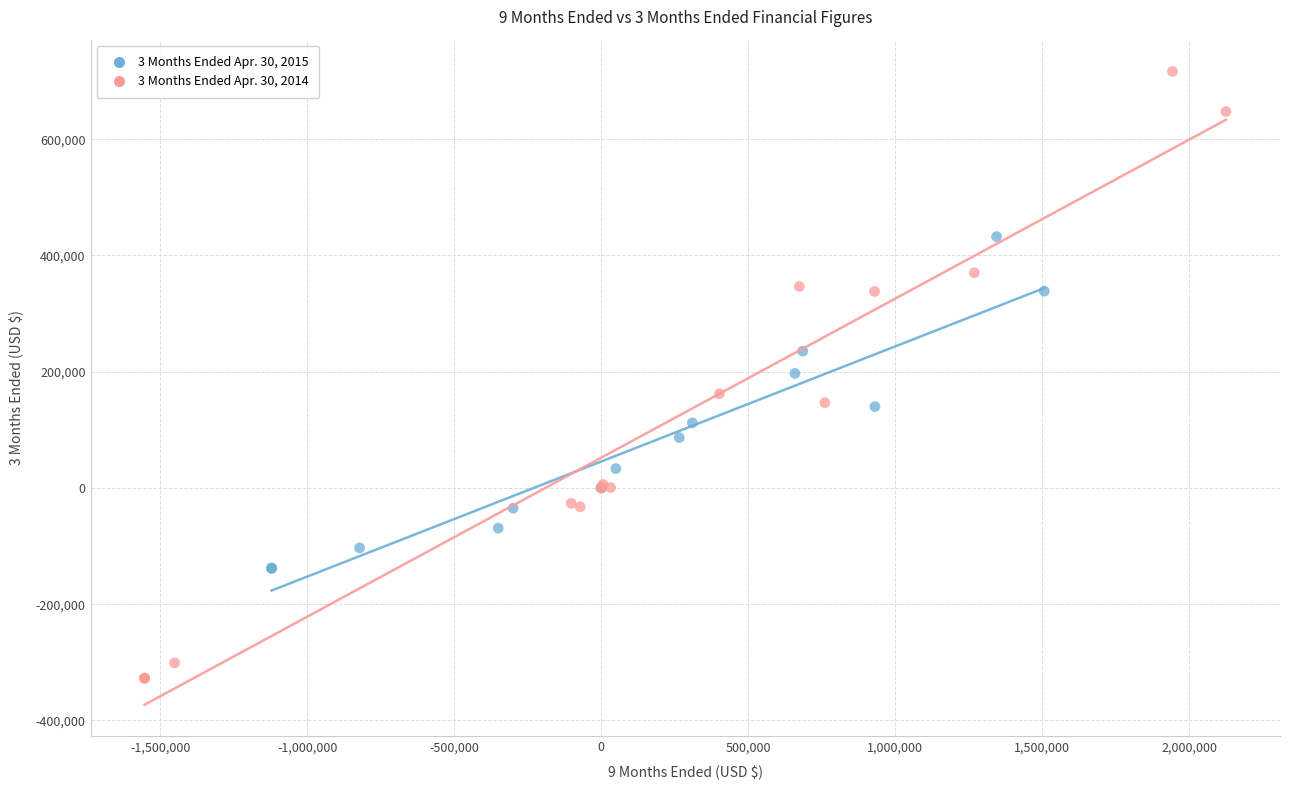

Which series reaches the minimum Y coordinate?

3 Months Ended Apr. 30, 2014